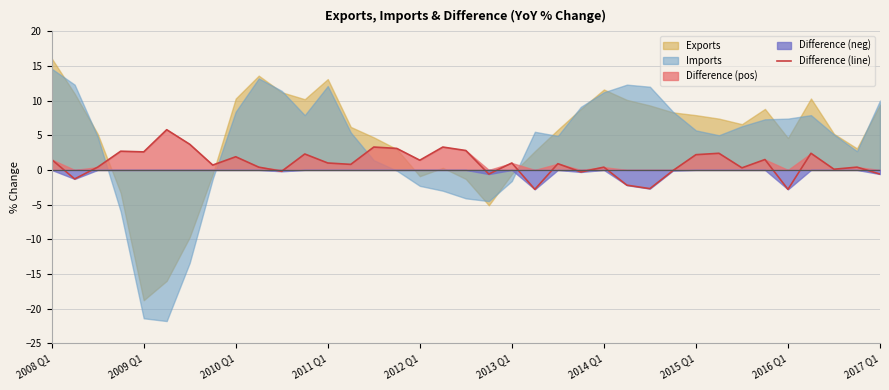

True or false: the data shows -4.4 at 21.

False